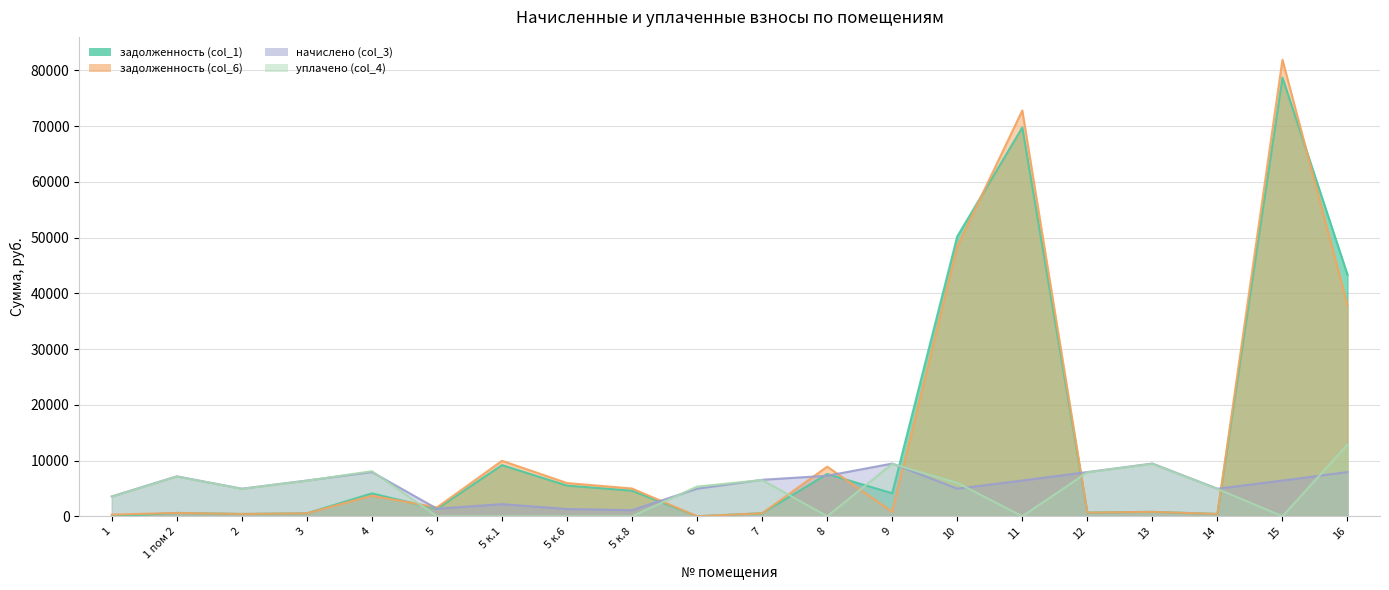

What is the sum of all начислено (col_3) values?

112153.1